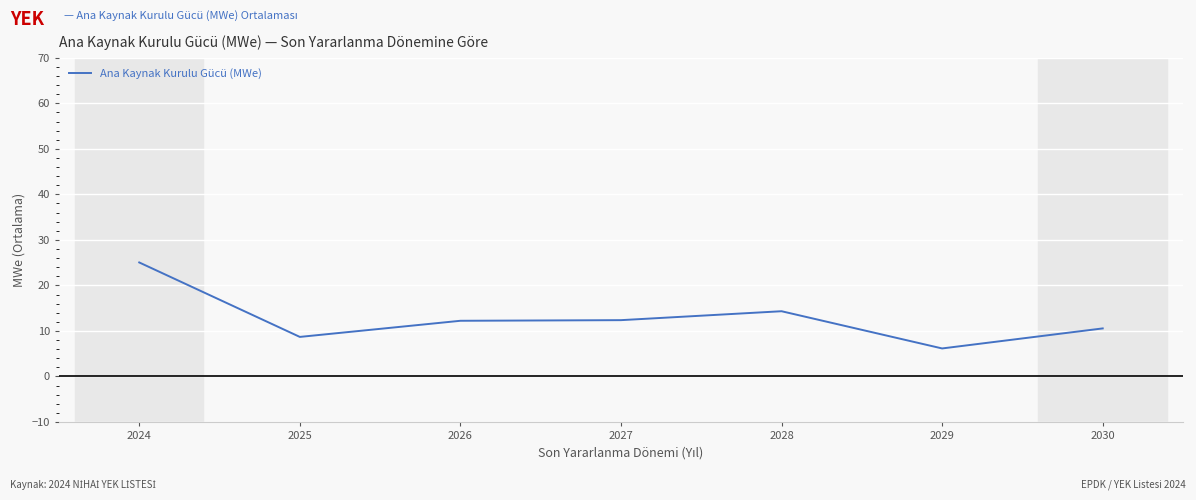

What value does the data have at 2024?

25.0